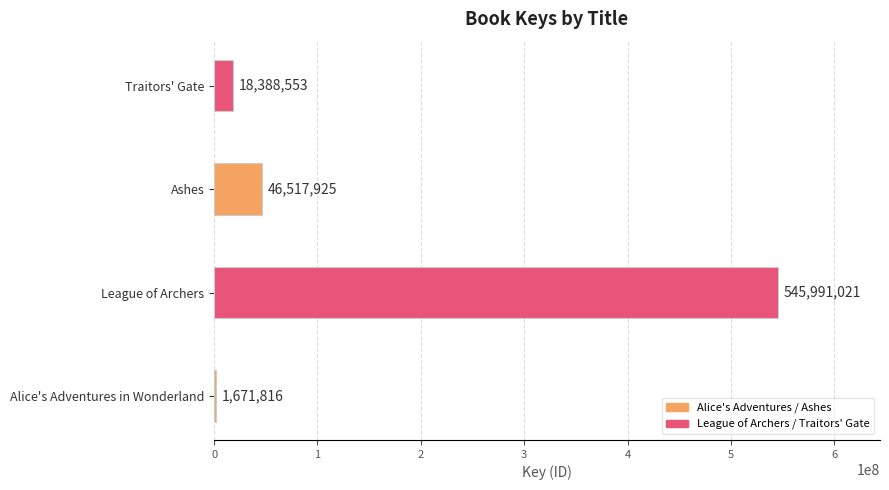

What is the maximum value shown in the chart?

545991021